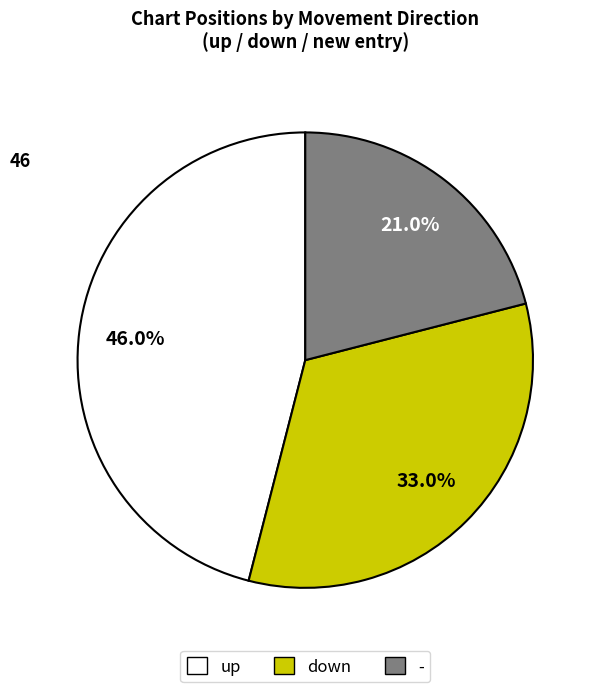

Between down and -, which is larger?

down